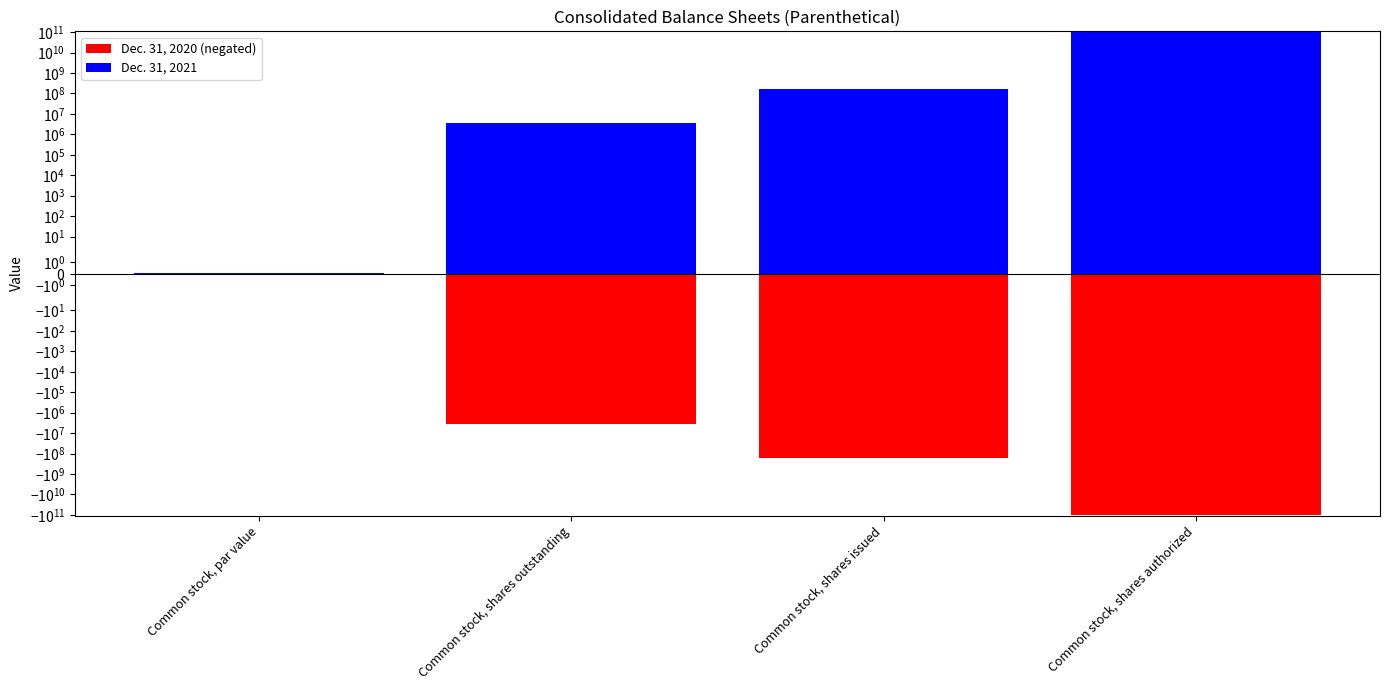

At which label does Dec. 31, 2020 (negated) first exceed -3616044?

Common stock, par value